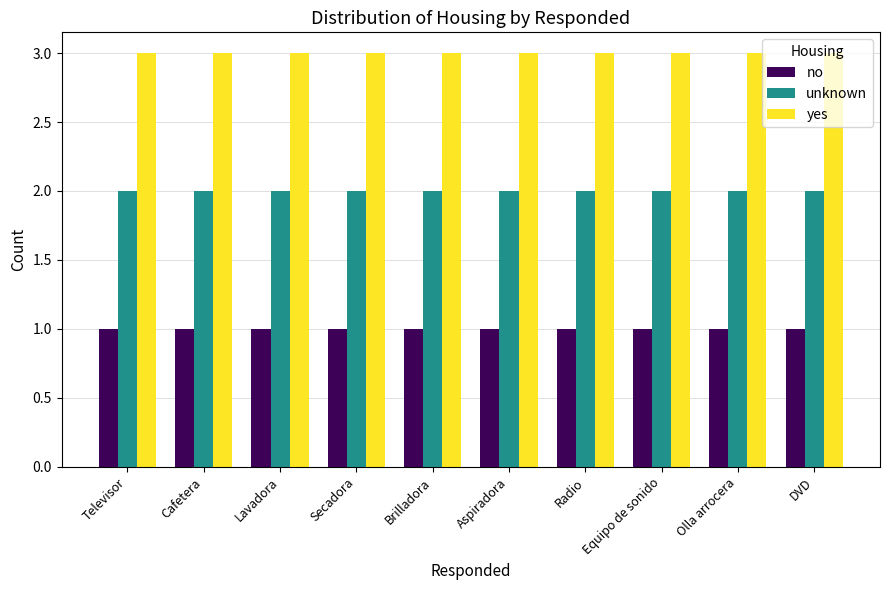

What is the lowest value of the no series?

1